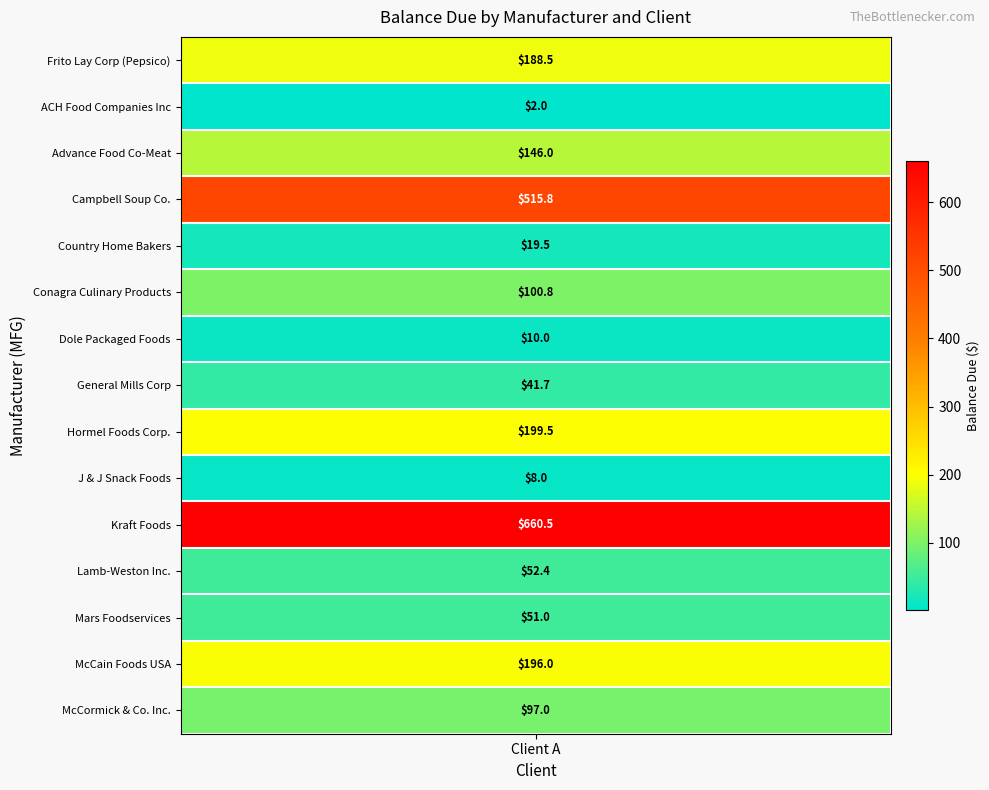

Which category has the lowest value across all series?

ACH Food Companies Inc